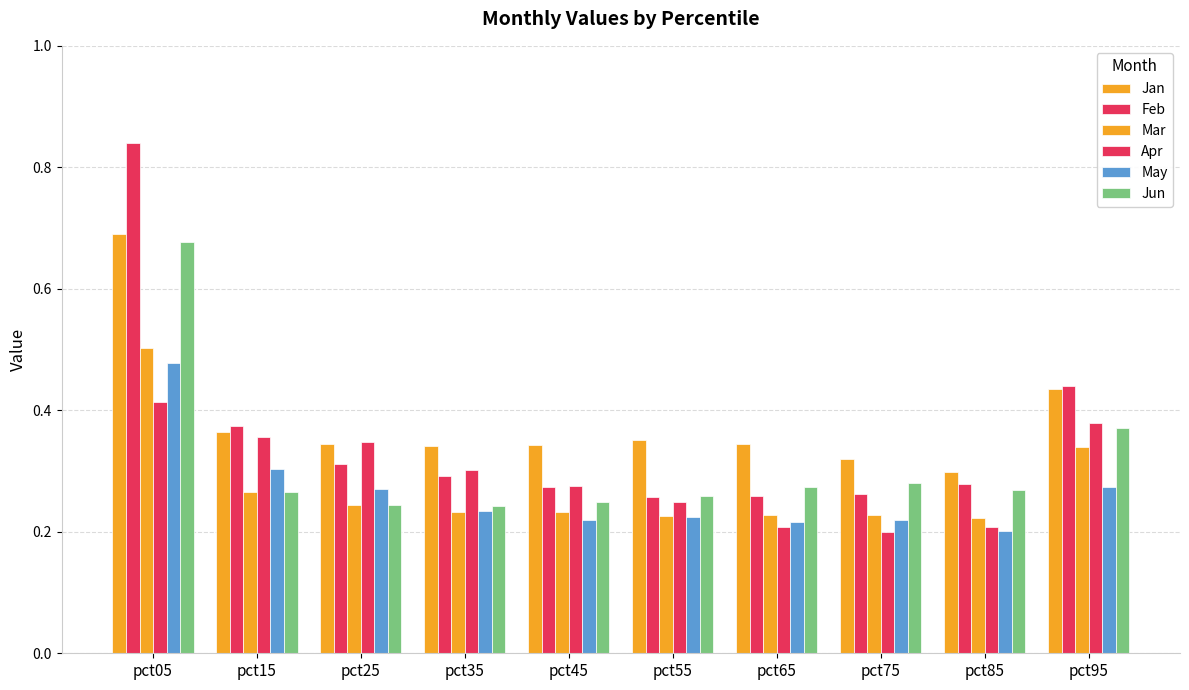

How many series are shown in this chart?

6